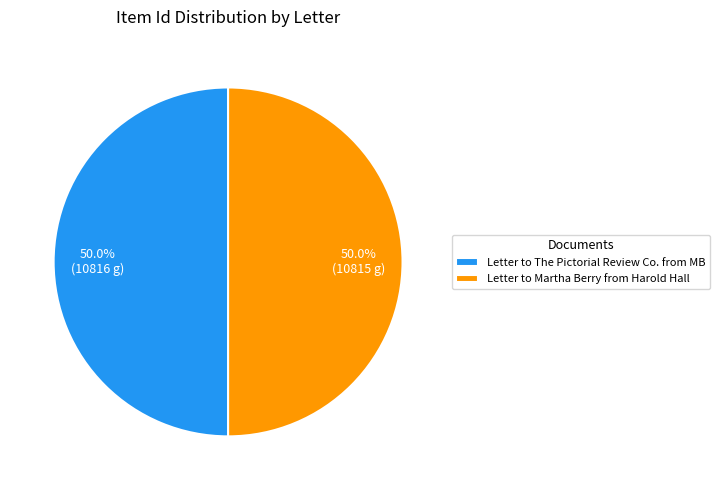

How many segments does this pie chart have?

2